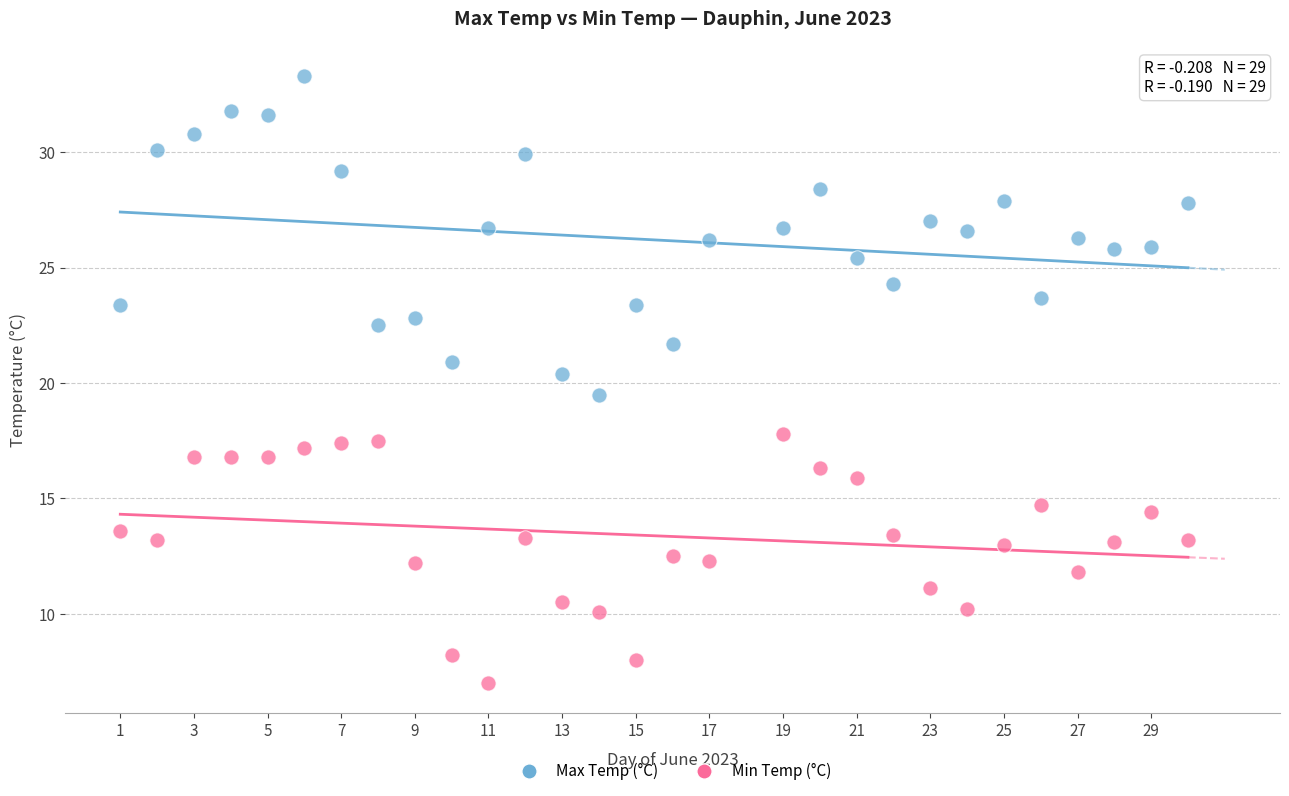

Which series has the widest spread of Y values?

Max Temp (°C)